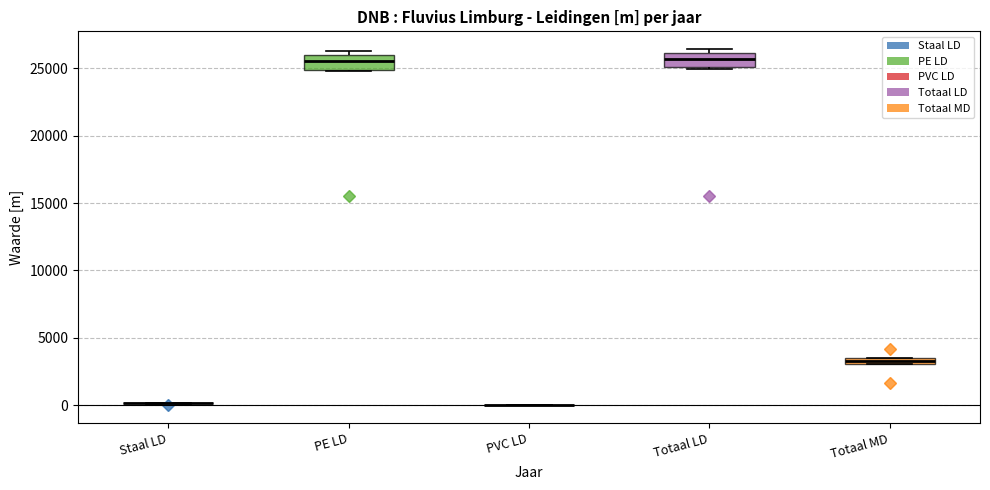

Where does the median line of the box for PE LD sit on the y-axis? The values are not printed on the chart, so give them approximately, as read against the axis.

25500